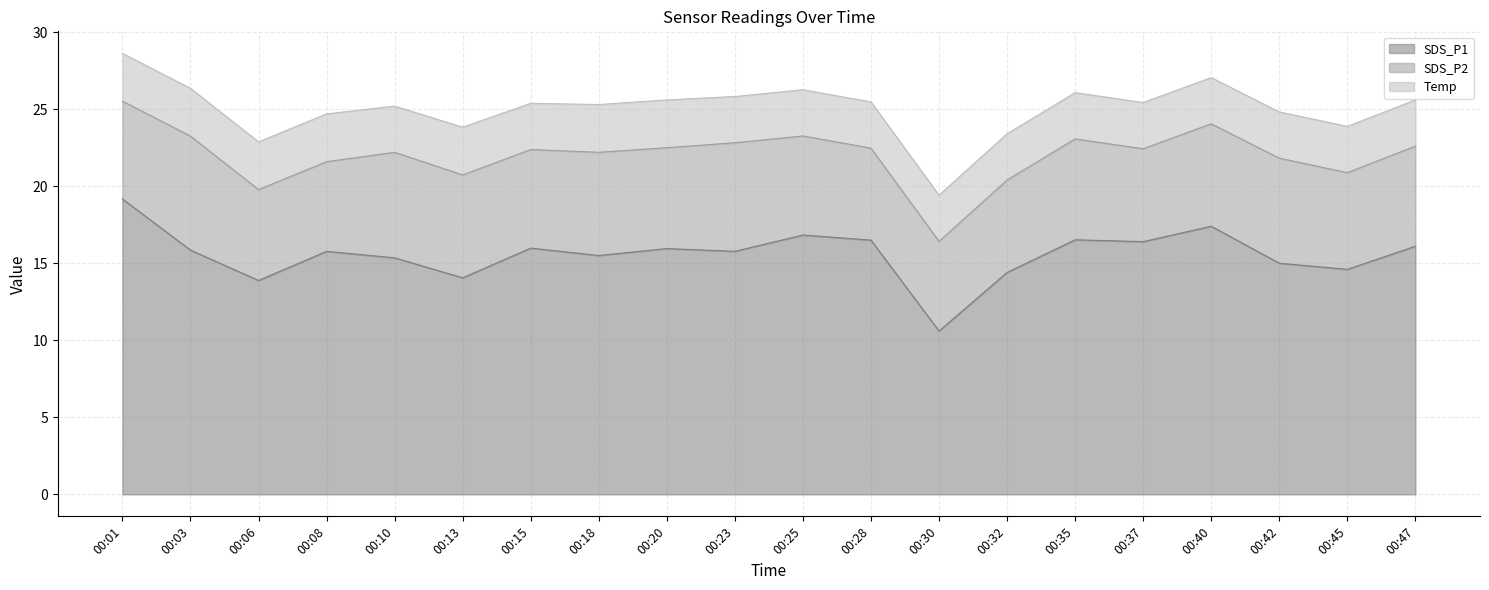

True or false: SDS_P1 and SDS_P2 intersect in this chart.

False